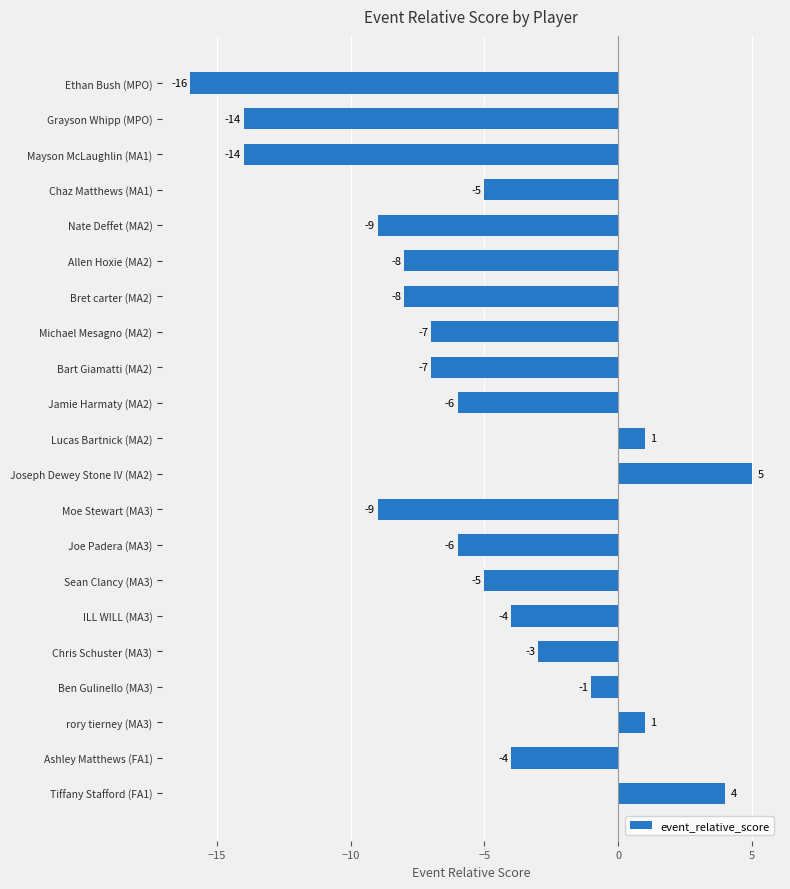

Which category has the lowest value across all series?

Ethan Bush (MPO)